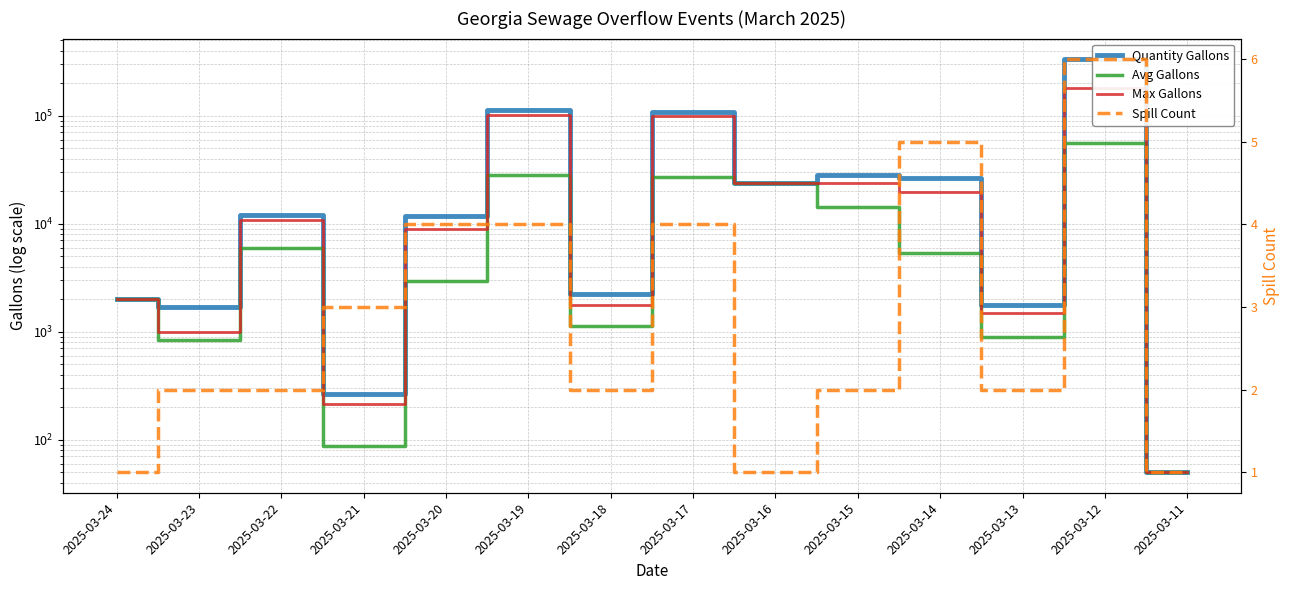

True or false: Quantity Gallons and Max Gallons cross at least once.

False